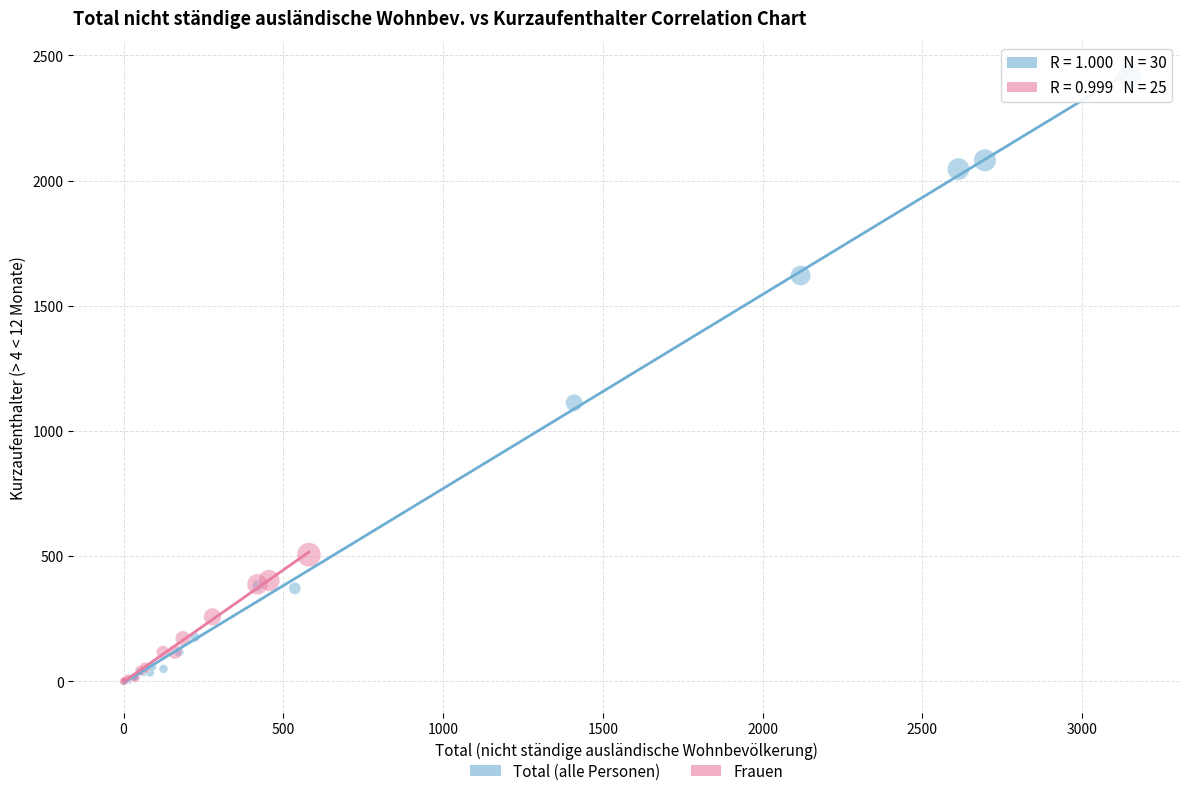

What are all the series names shown in the legend?

Total (alle Personen), Frauen